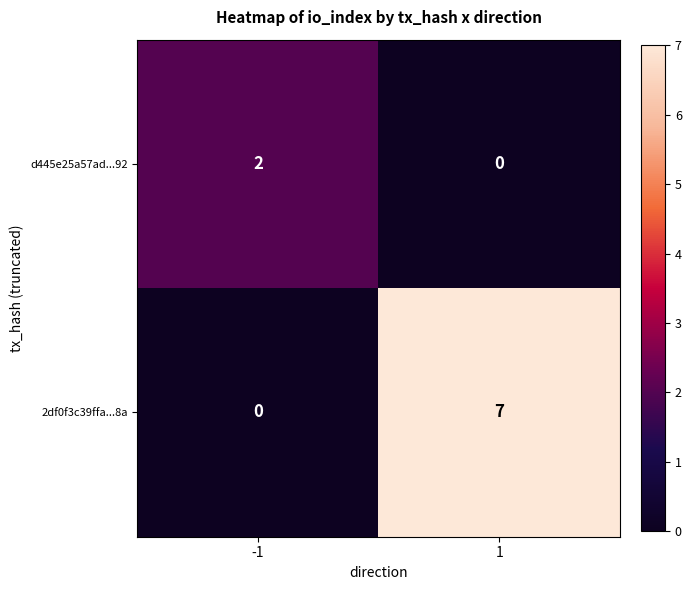

What is the maximum value for 2df0f3c39ffa...8a?

7